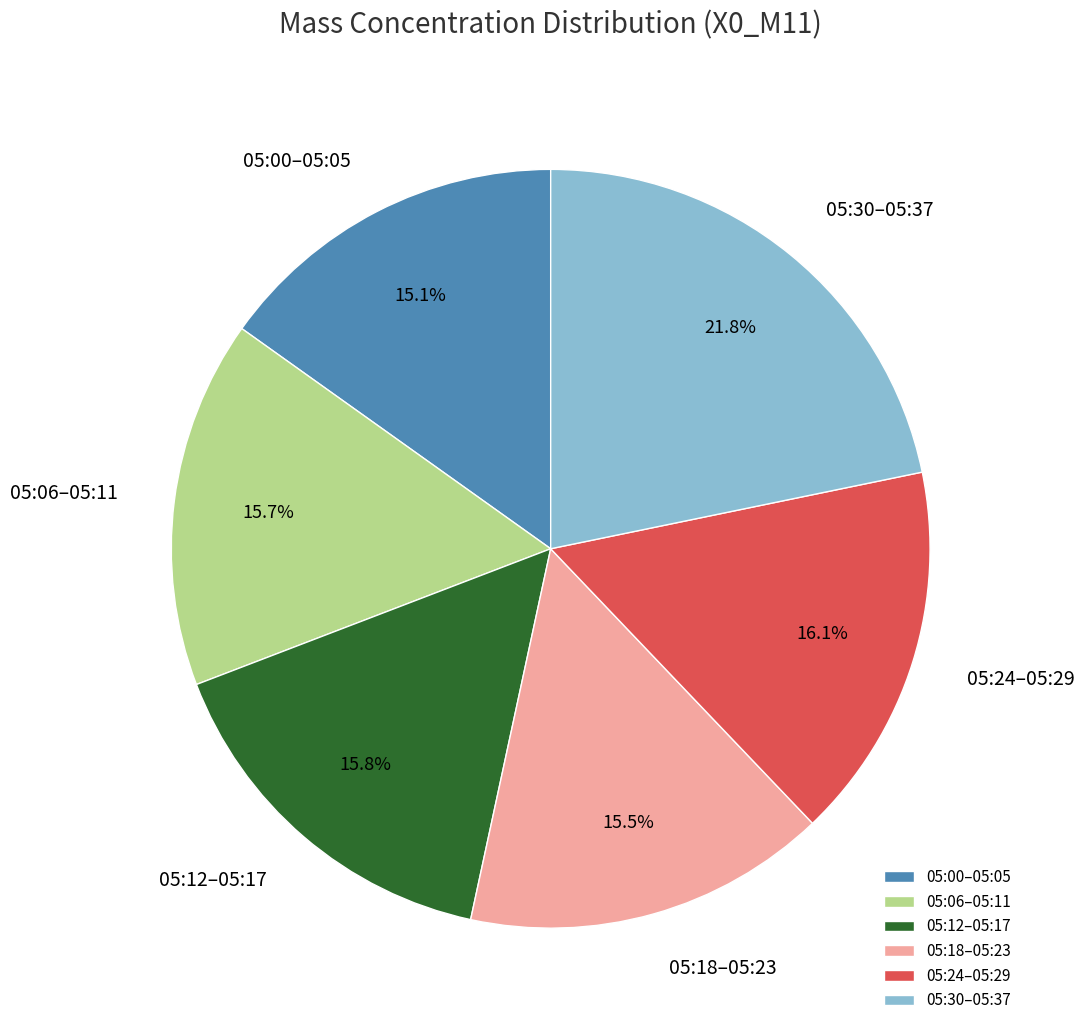

How much of the chart is everything except 05:12–05:17?

84.2%